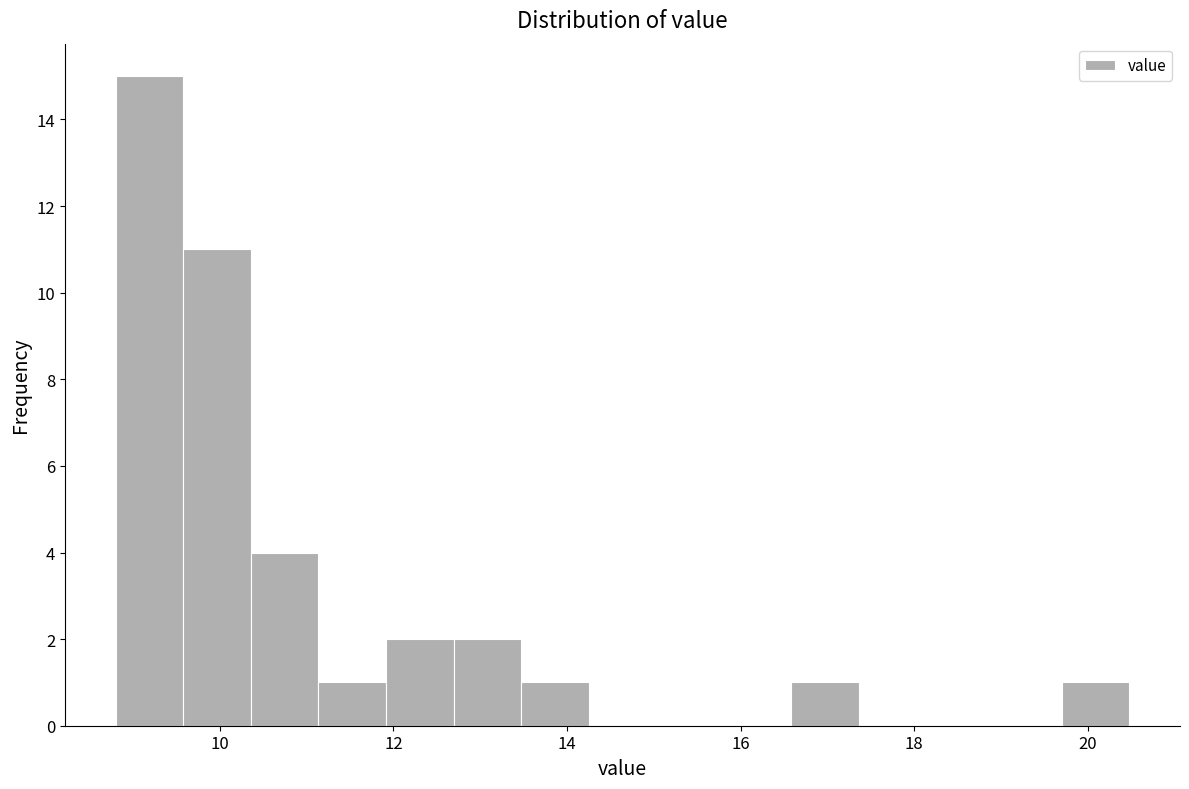

Read against the x-axis, roughly where is the centre of the tallest bar?

9.2